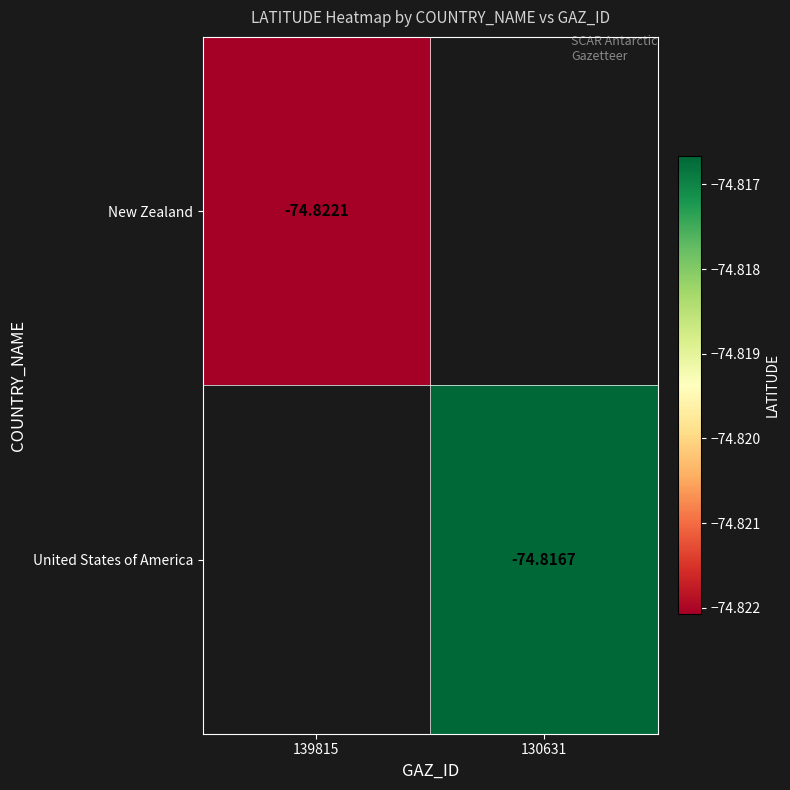

How many categories are shown in the chart?

2